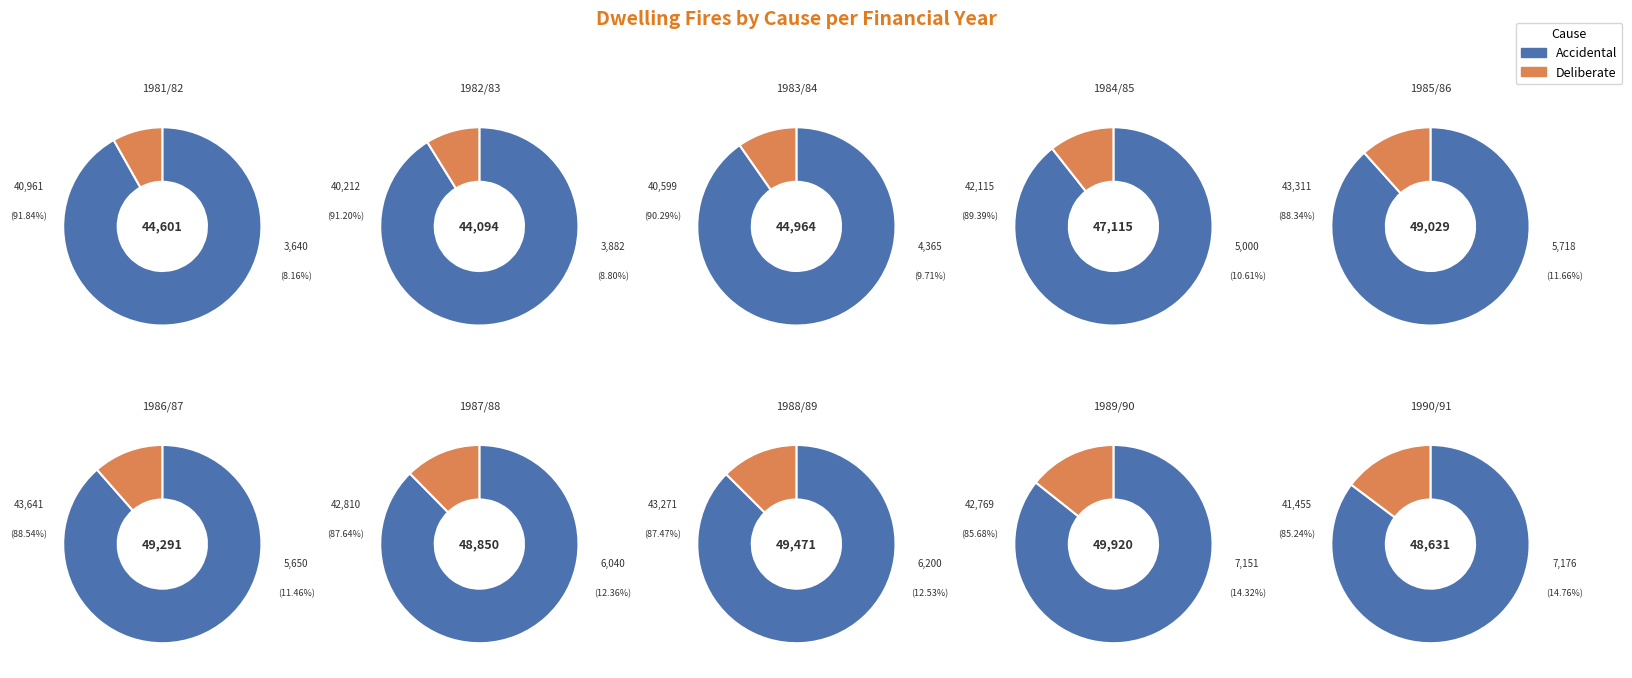

Does 1986/87 represent more than half of the total?

No